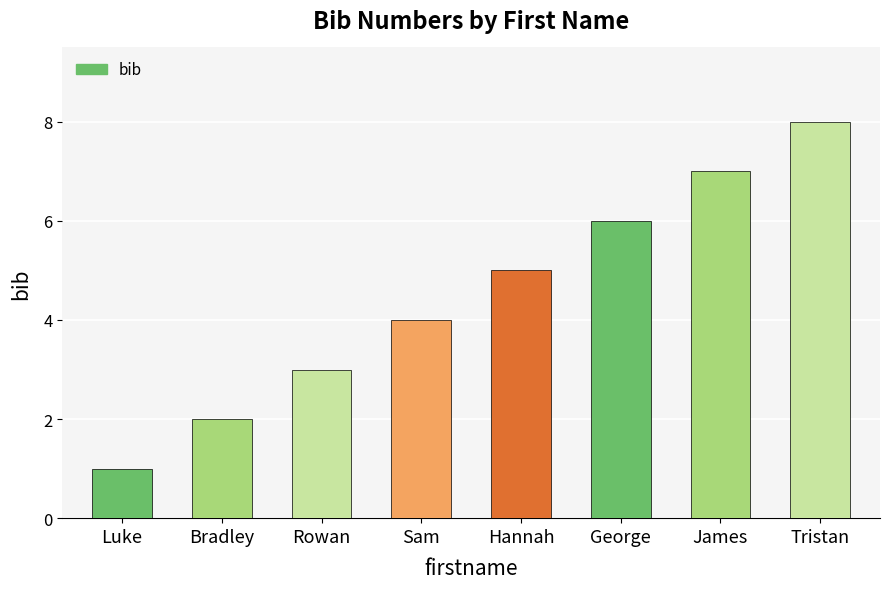

Count the number of data series in this chart.

1